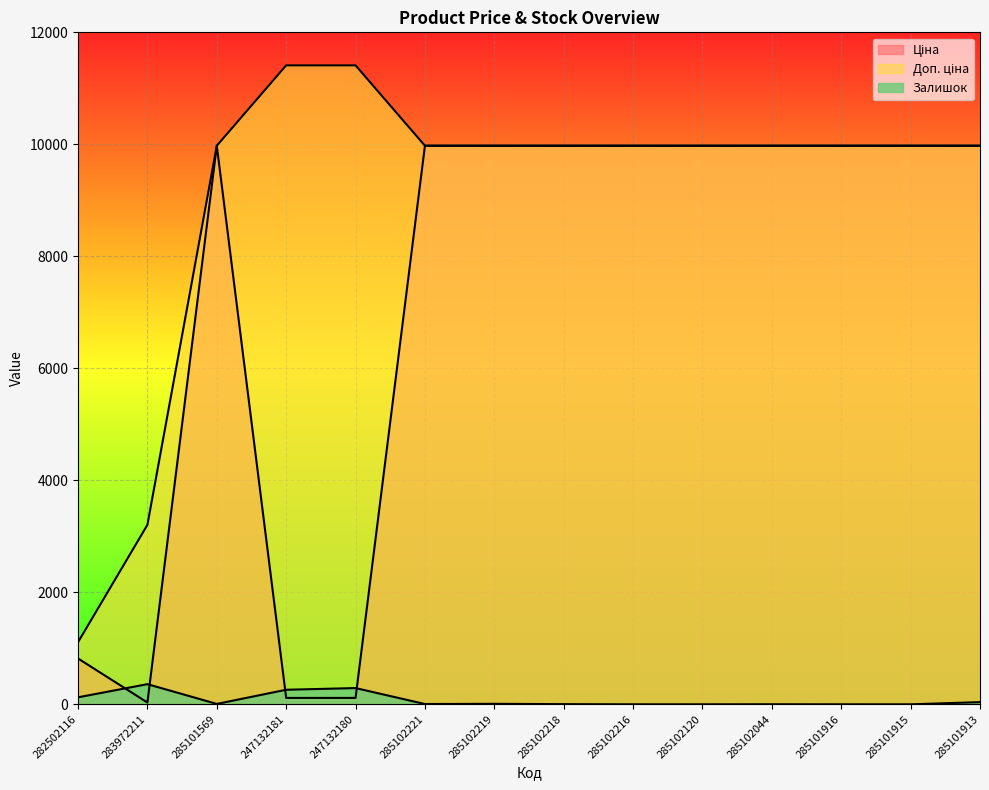

At which category is the sum across all series the highest?

285101913